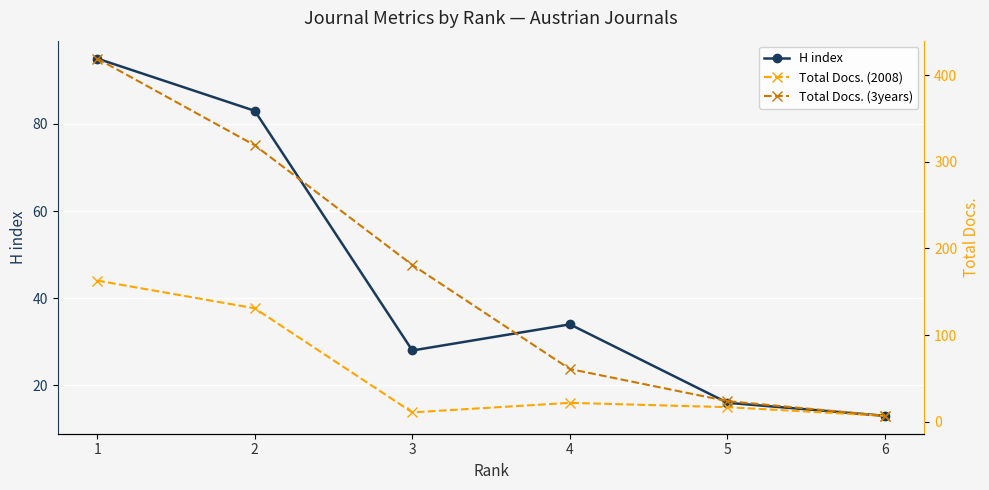

What is the total value across all series at 3?

220